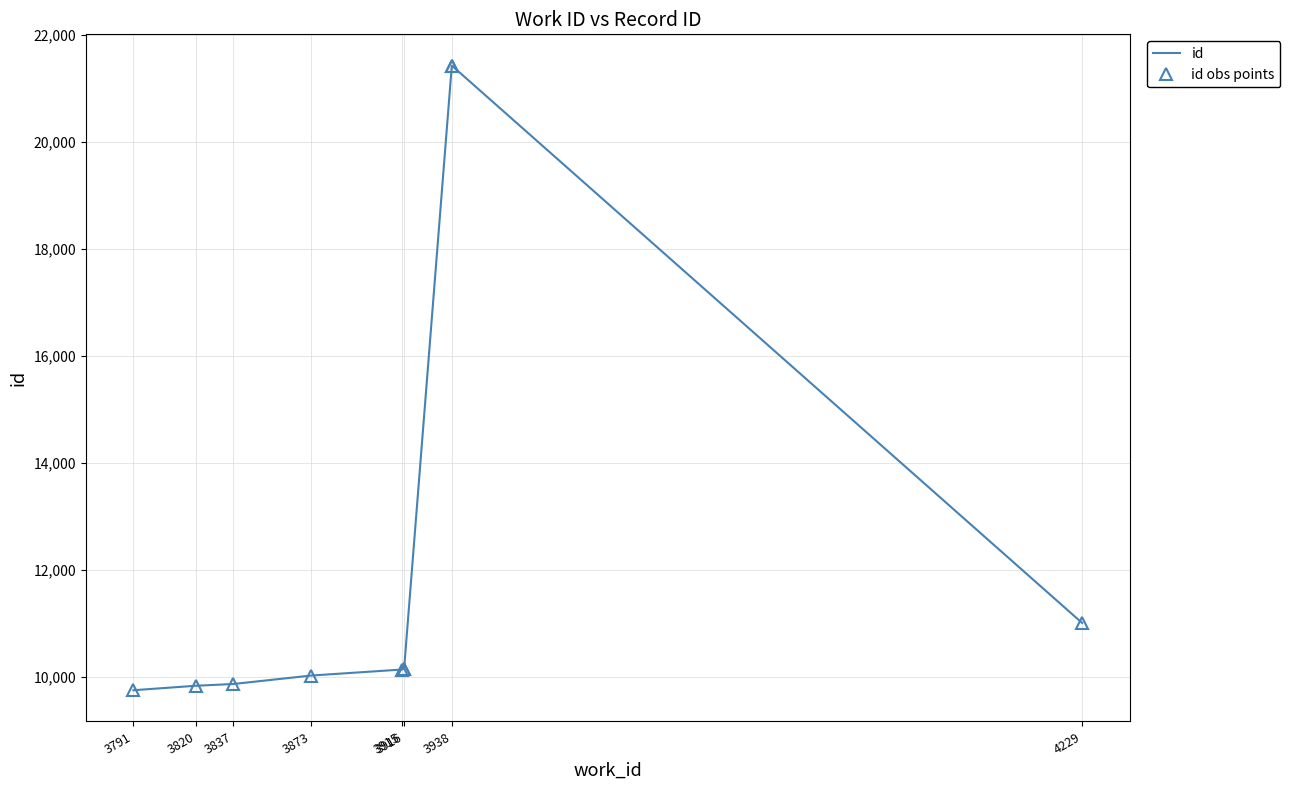

What is the difference between the maximum and second lowest values in the id series?

11592